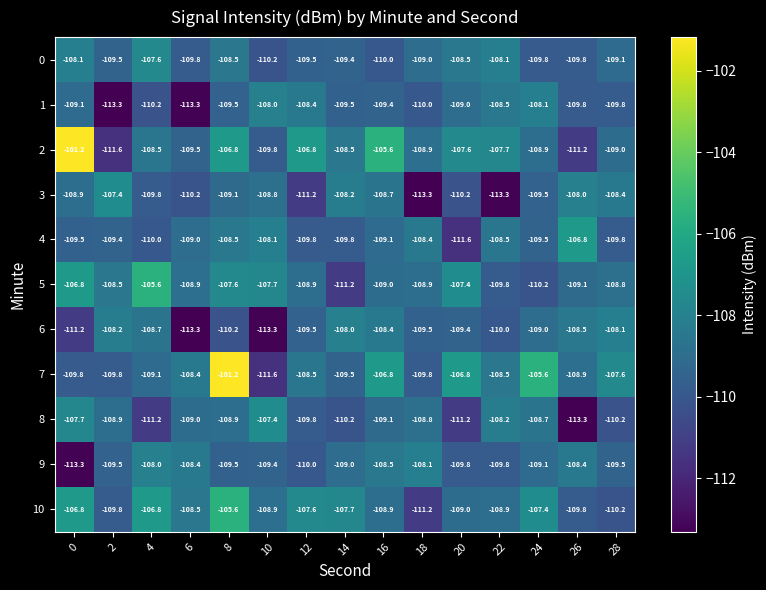

What is the sum of all 4 values?

-1637.8